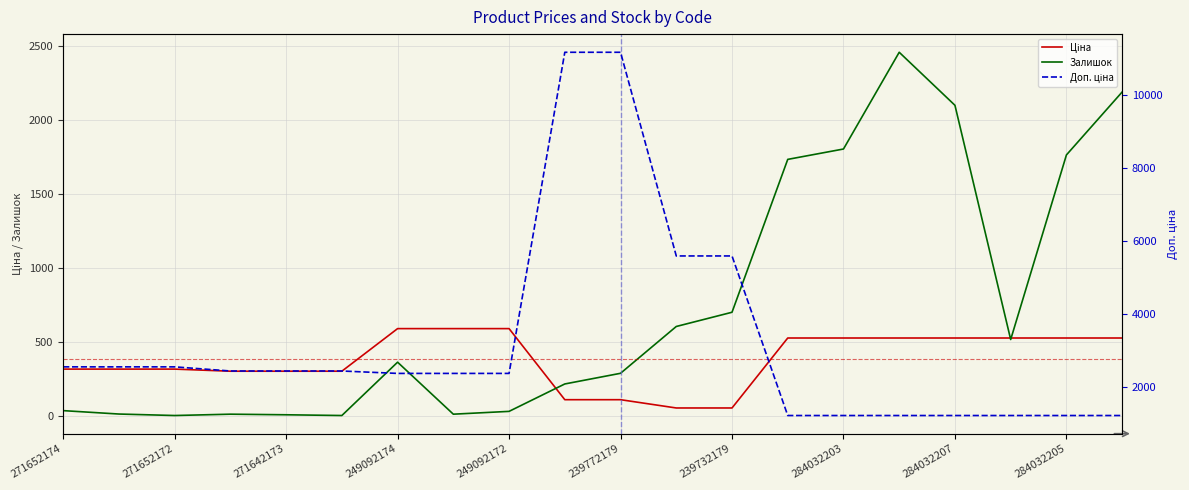

True or false: Ціна and Доп. ціна intersect in this chart.

False